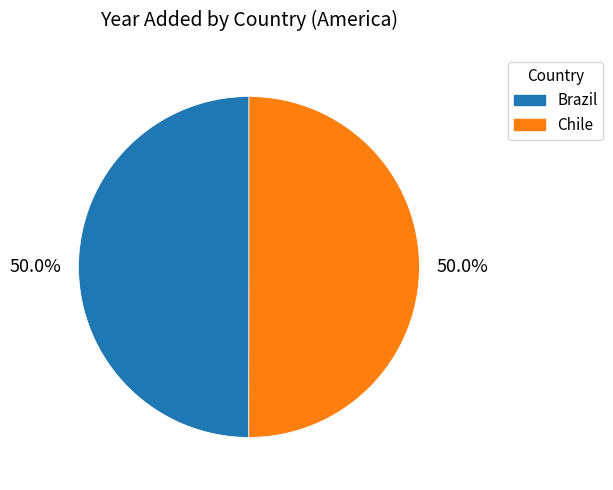

Approximately how many times larger is the value at Chile compared to Brazil?

1.0